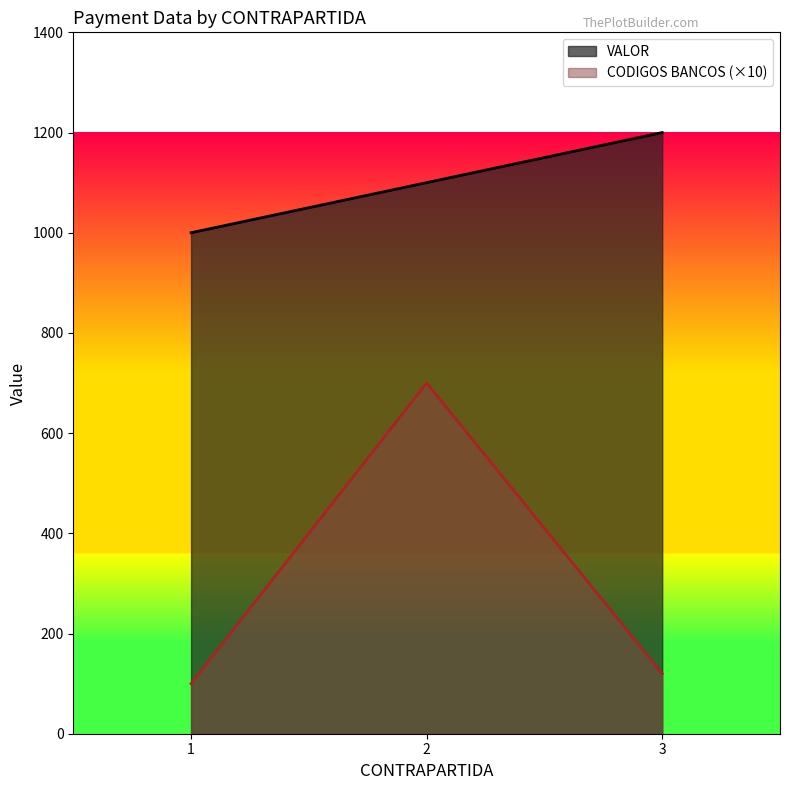

Which series changed the most between 1 and 3?

VALOR